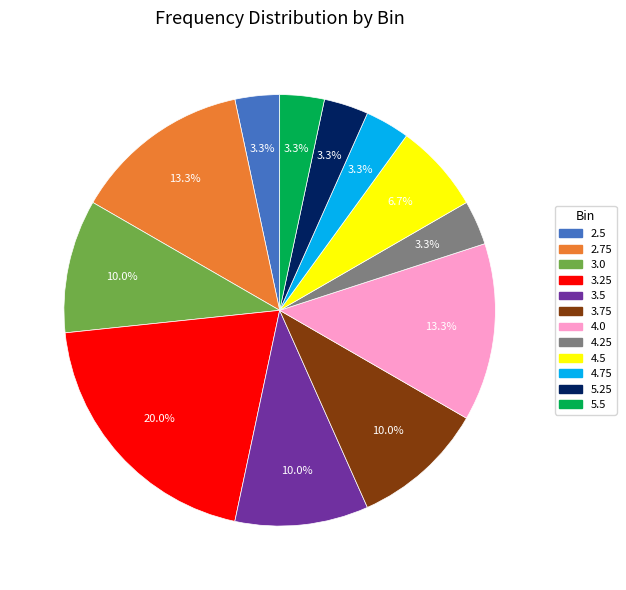

What is the ratio of the value at 3.5 to the value at 2.75?

0.8